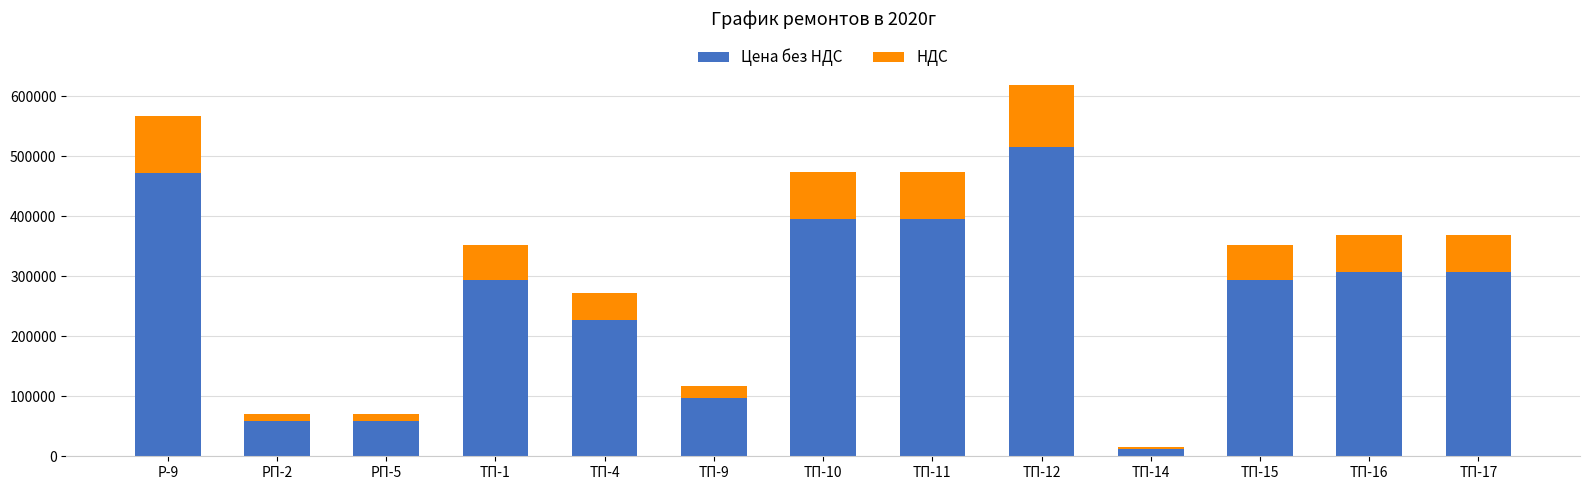

What is the total value across all series at ТП-15?

352709.3